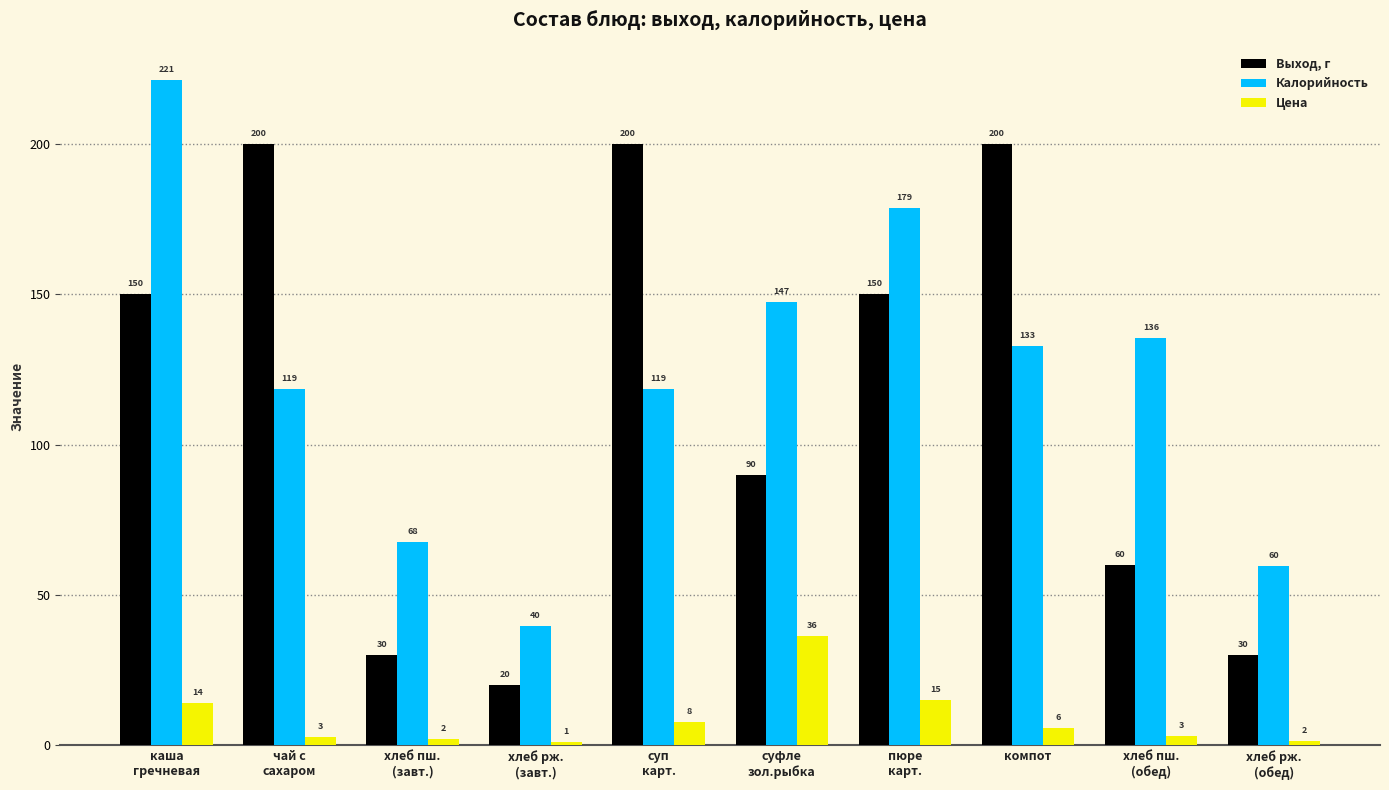

What is the label of the 7th bar from the right?

хлеб рж.
(завт.)